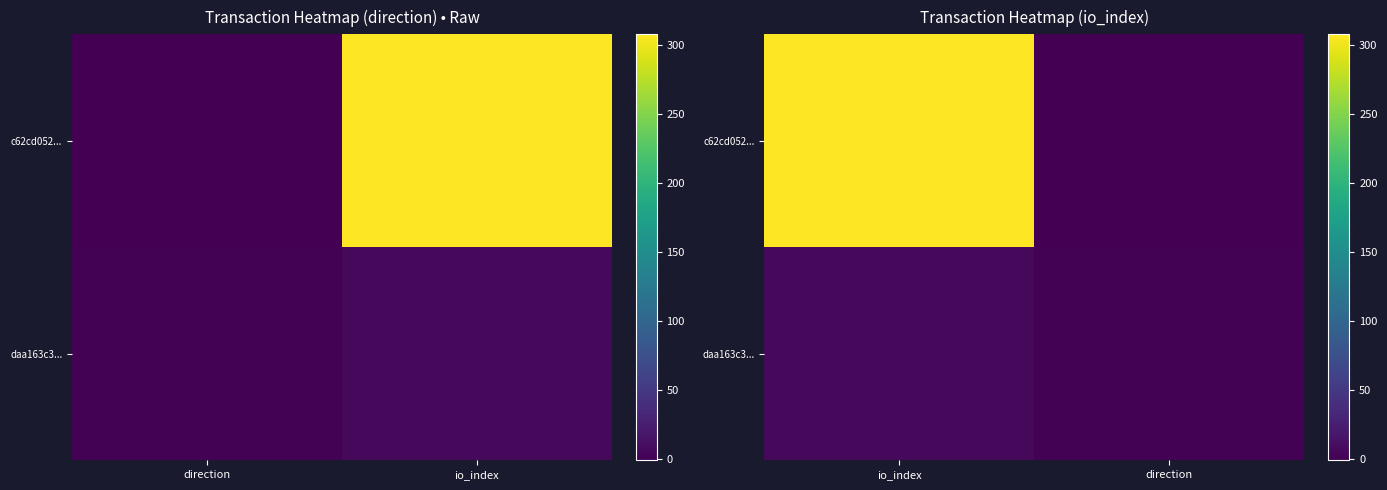

Rank the series by their maximum value, from lowest to highest.

daa163c3..., c62cd052...